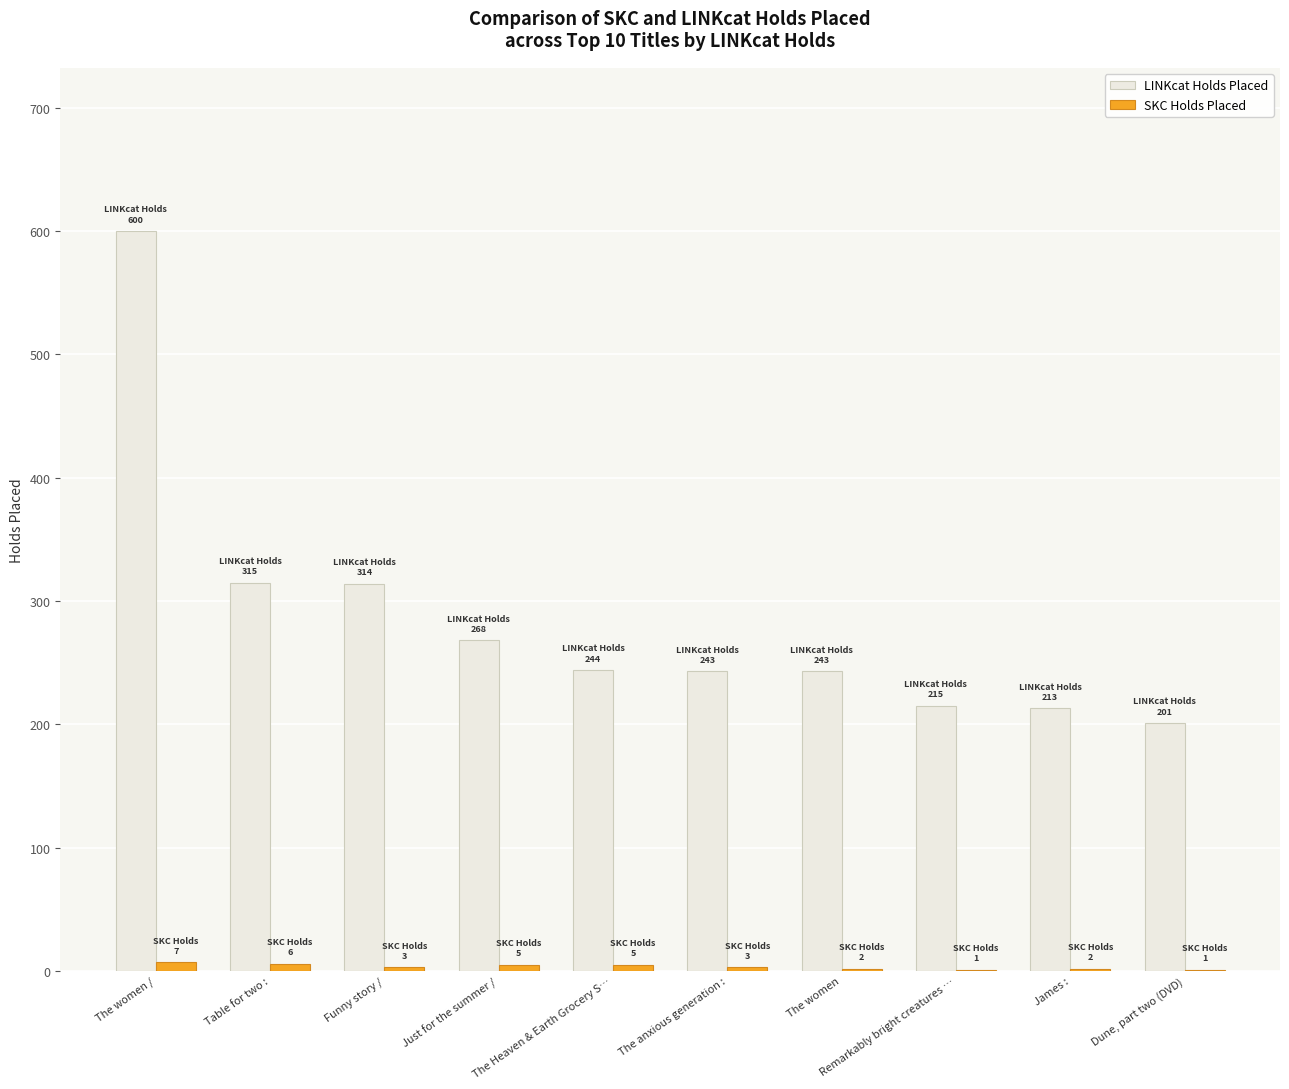

Which category has the highest value in the LINKcat Holds Placed series?

The women /